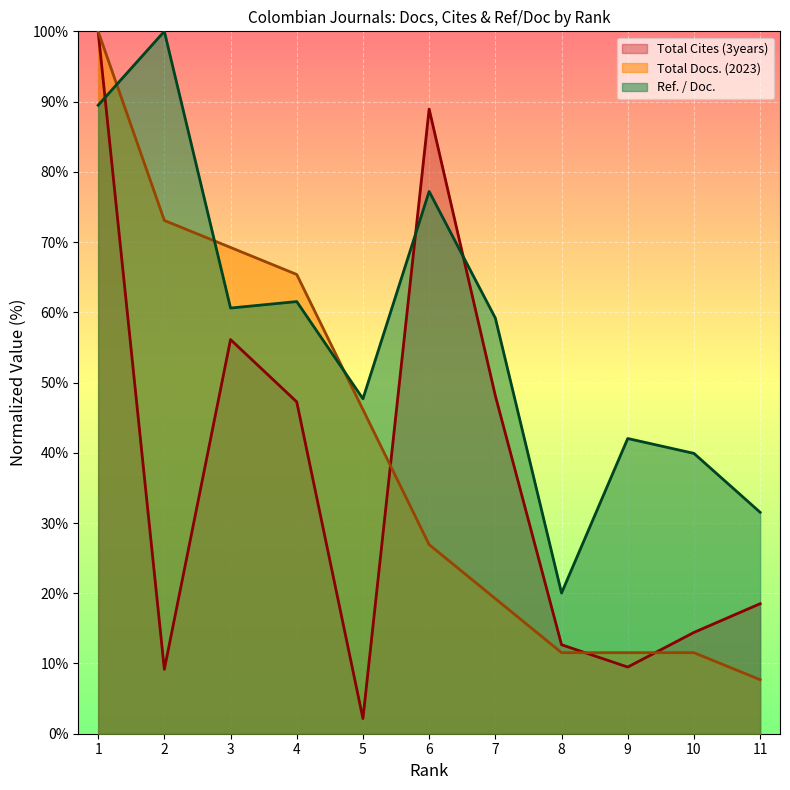

Which label corresponds to the smallest value in the chart?

5